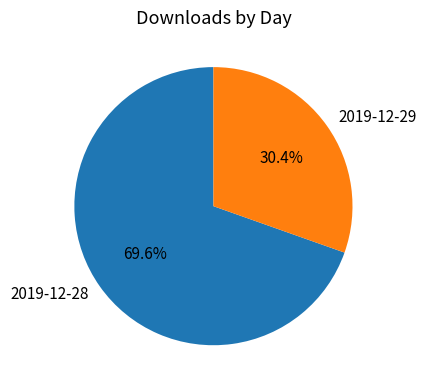

The 2019-12-28 slice represents 62% of the pie. True or false?

False